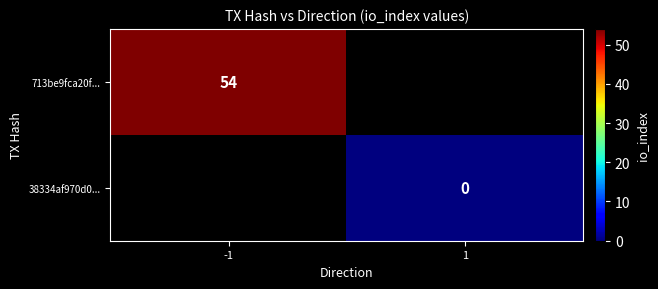

At how many categories does at least one series exceed 14?

1